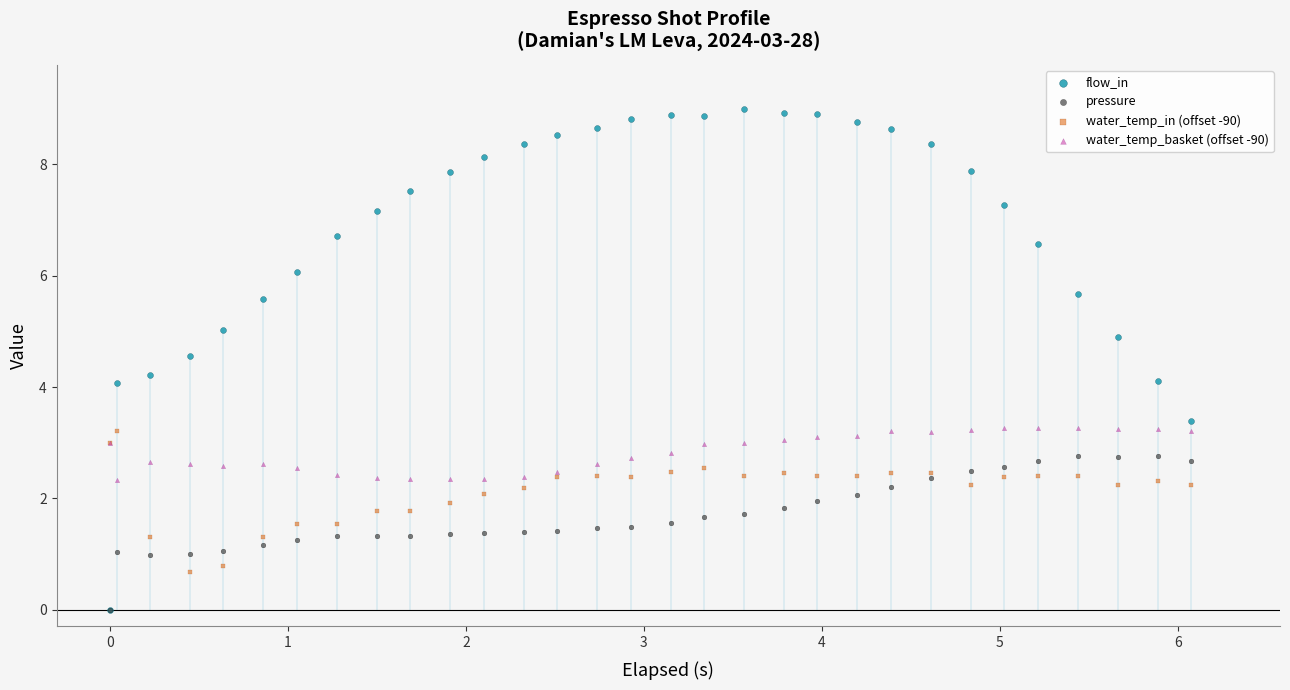

What are all the series names shown in the legend?

flow_in, pressure, water_temp_in (offset -90), water_temp_basket (offset -90)